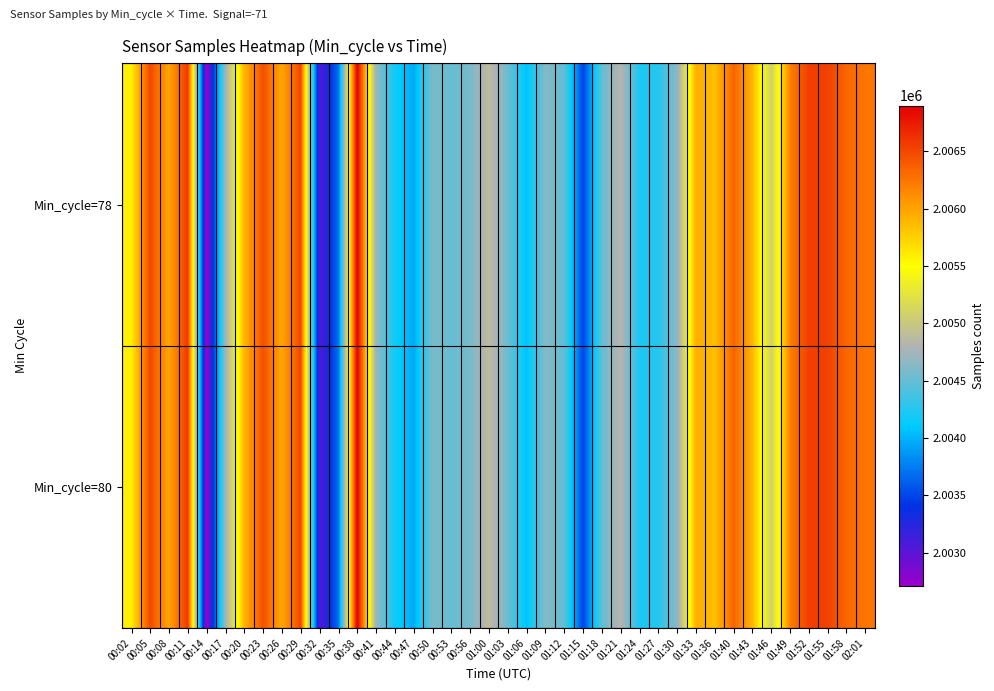

Count the number of categories in the chart.

40